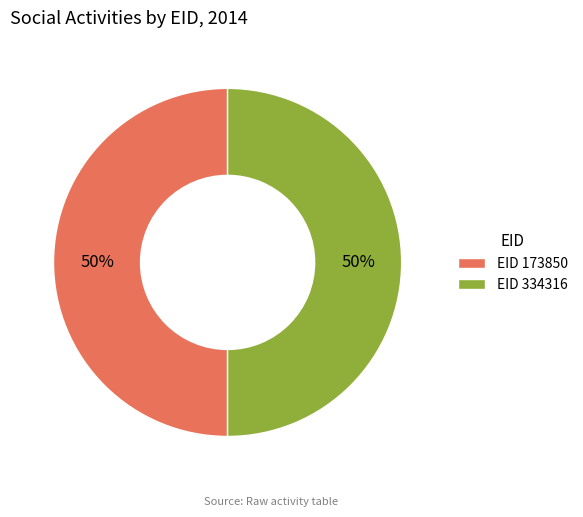

Do EID 173850 and EID 334316 together represent more than half of the pie?

Yes